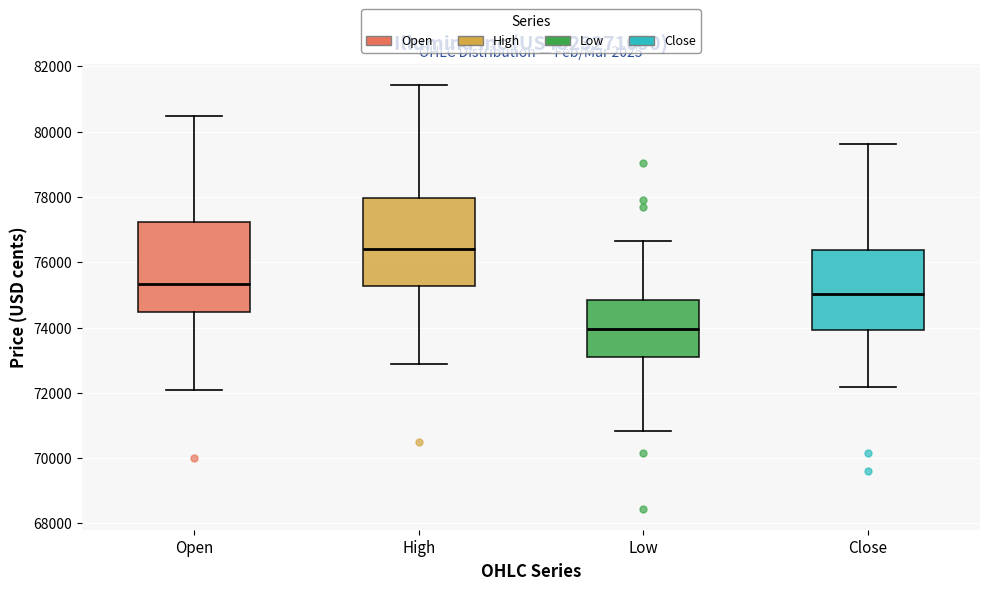

Reading left to right, transcribe this box plot: for each box, give where its median line is, the range the box spans, and where its two whiskers end, as read against the y-axis. The values are not printed on the chart, so give them approximately, as read against the axis.

Open: median 75400, box 74400 to 77200, whiskers 72000 to 80400
High: median 76400, box 75200 to 78000, whiskers 72800 to 81400
Low: median 74000, box 73200 to 74800, whiskers 70800 to 76600
Close: median 75000, box 74000 to 76400, whiskers 72200 to 79600